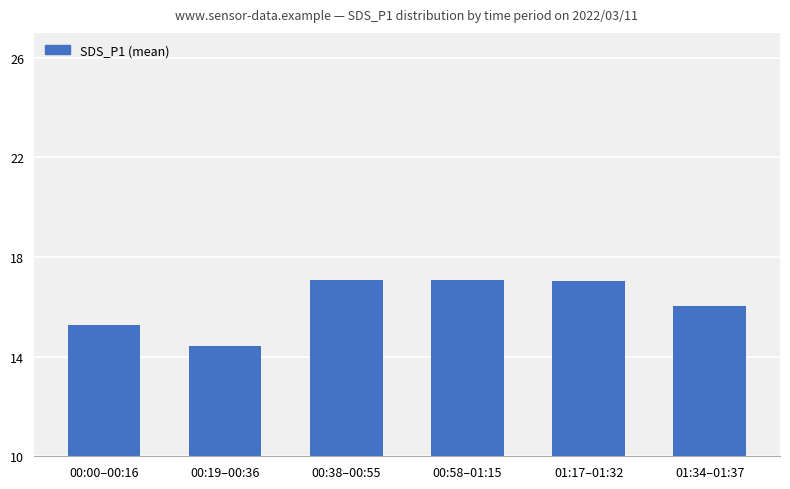

Between 00:38–00:55 and 01:34–01:37, which is larger?

00:38–00:55